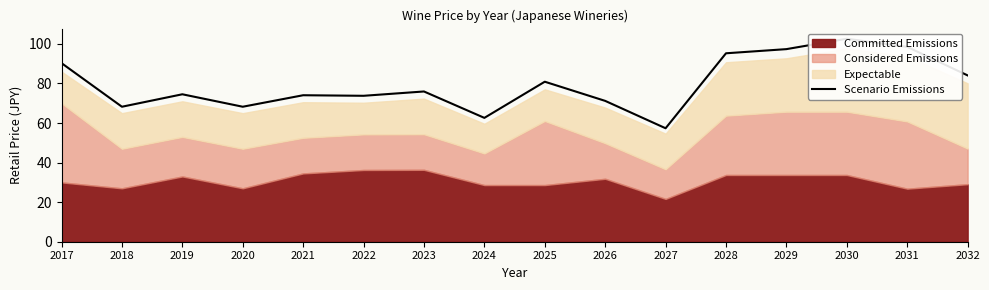

What is the difference between the values at 2028 and 2031?

3.2